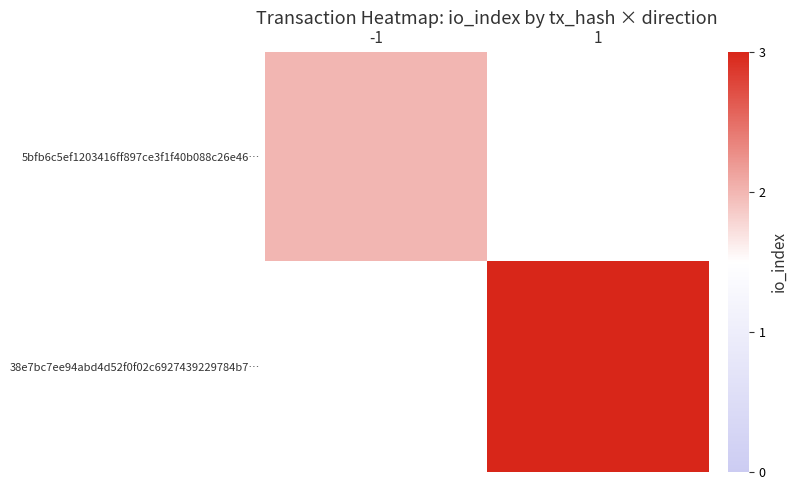

Which has a higher value, 1 or -1?

-1